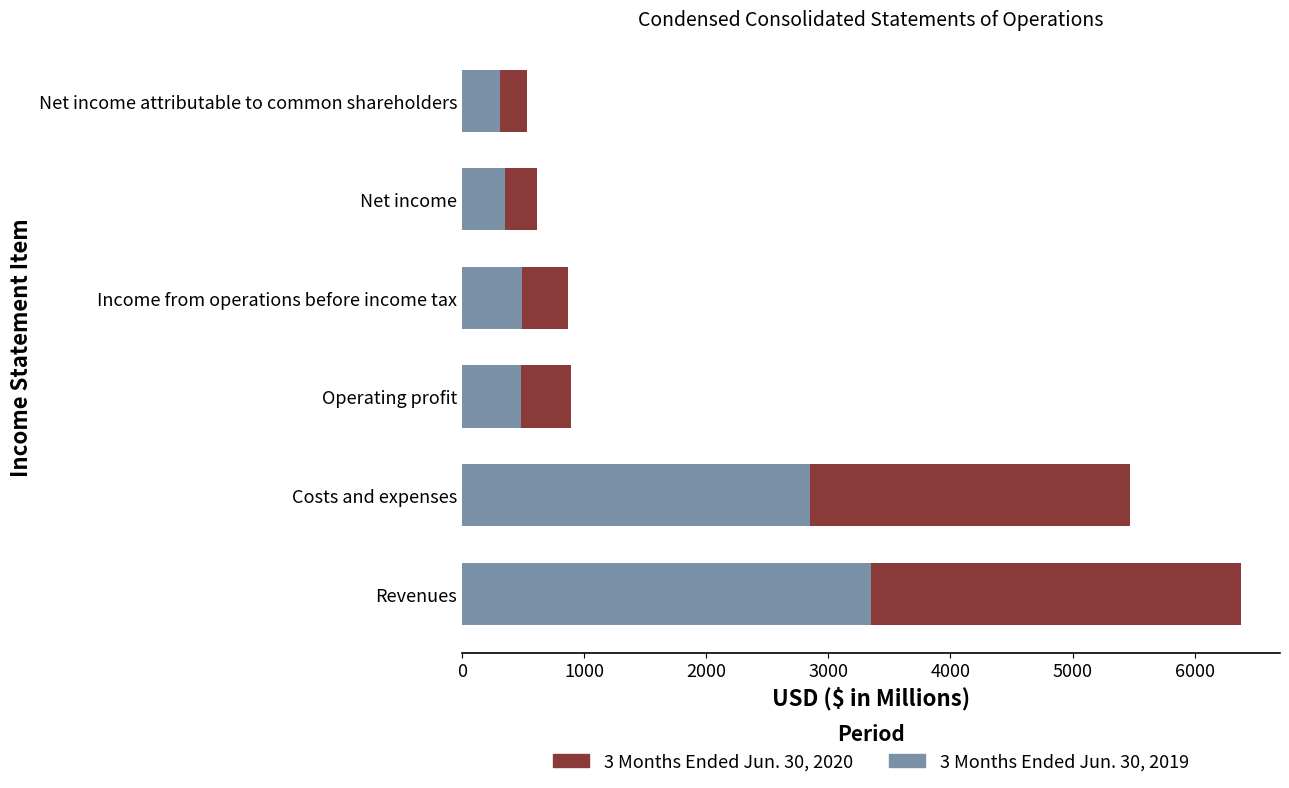

What is the difference between the second highest and second lowest values in the 3 Months Ended Jun. 30, 2019 series?

2499